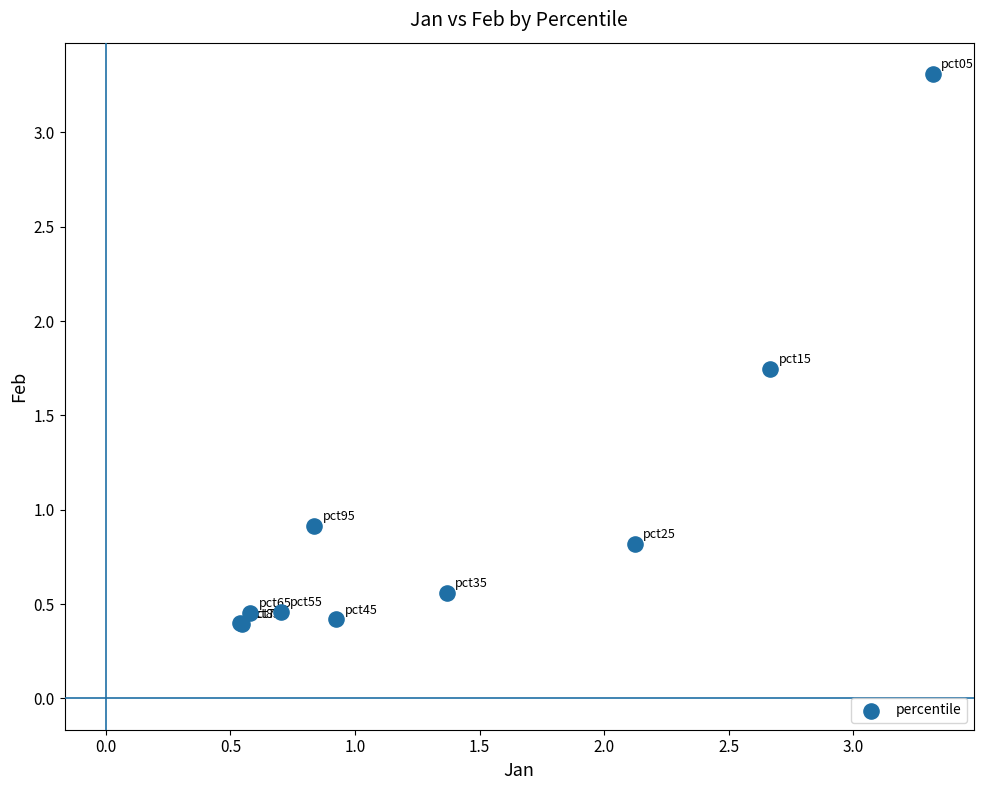

What Y value in the scatter plot is closest to 1?

0.9